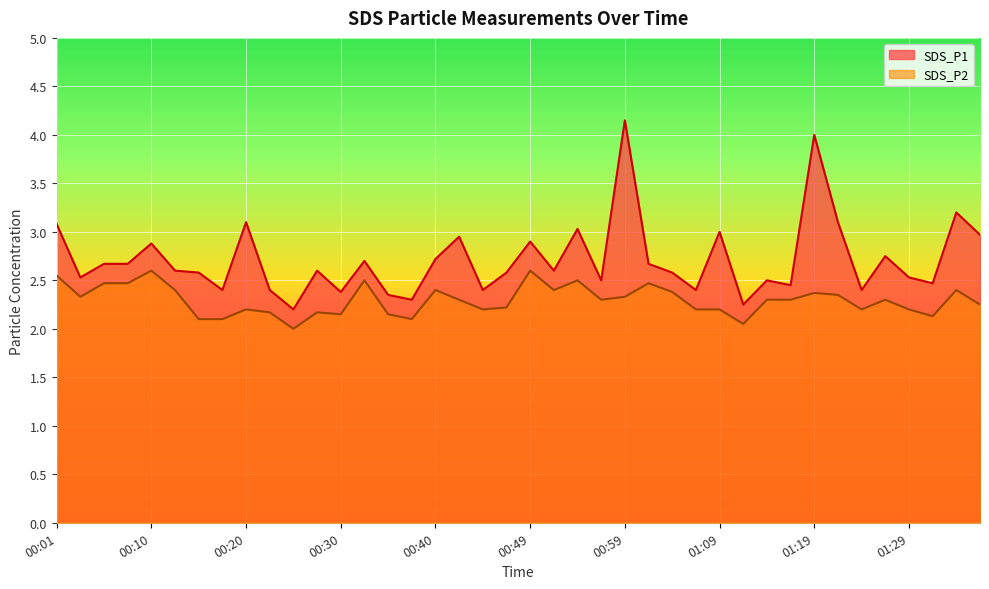

What are all the series names shown in the legend?

SDS_P1, SDS_P2